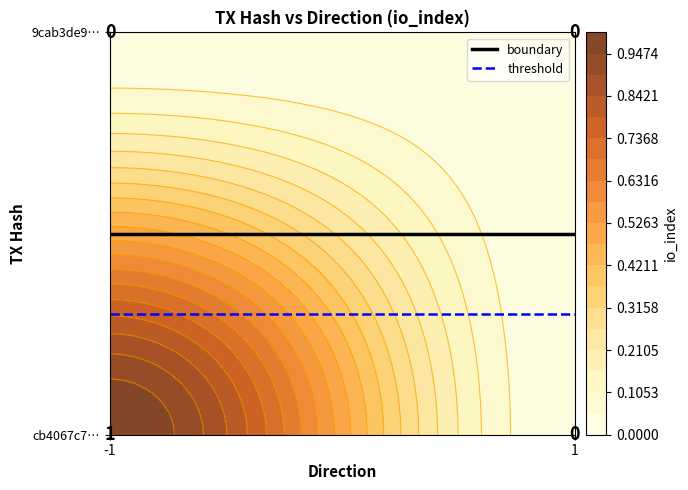

Is it true that boundary equals 0.8 at -1?

False